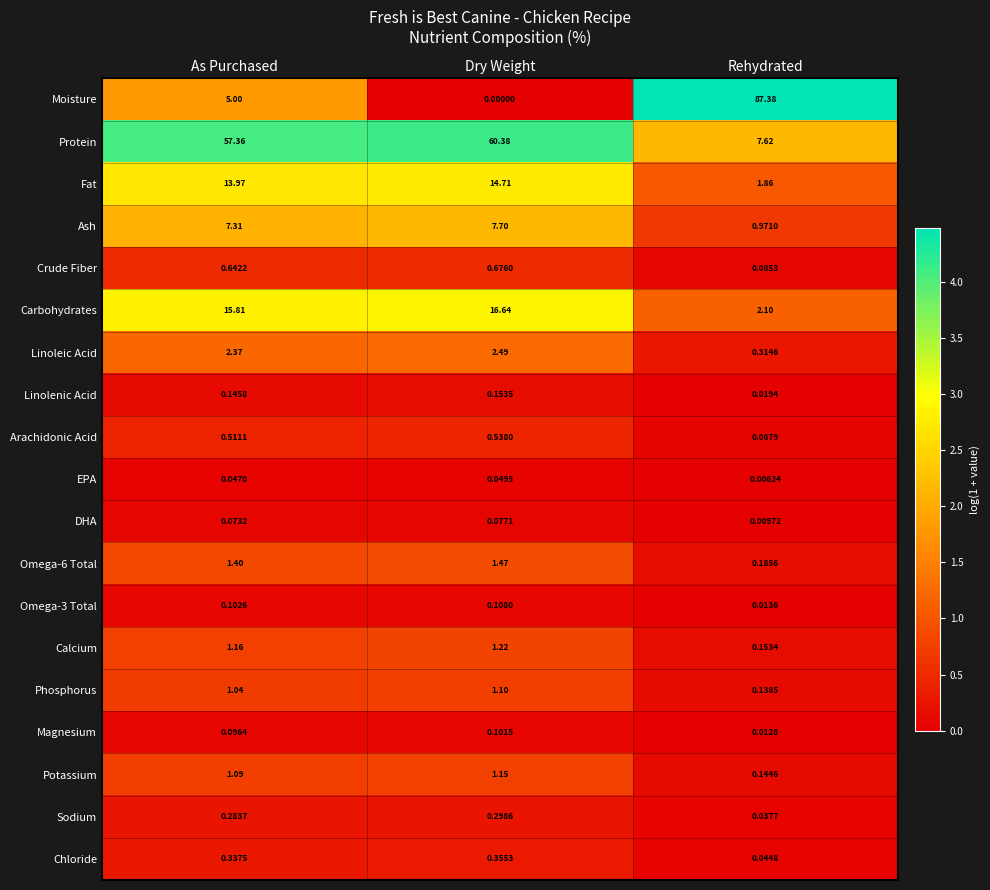

Where is Magnesium nearest to the value 0?

Rehydrated